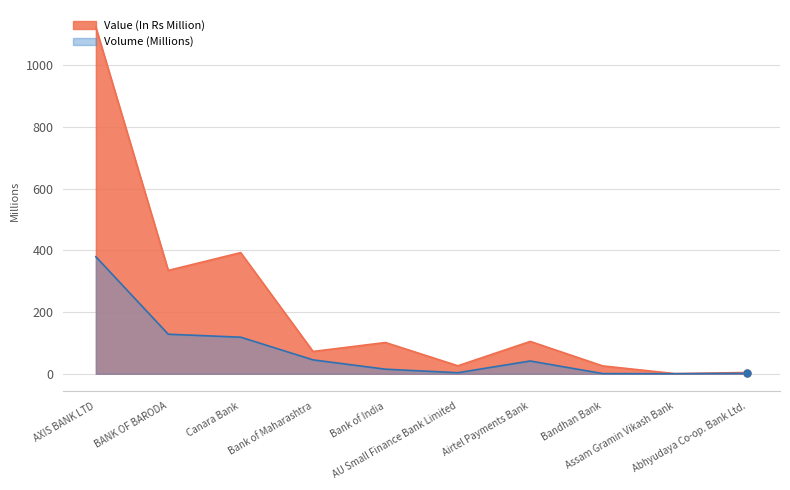

What are all the series names shown in the legend?

Value (In Rs Million), Volume (Millions)